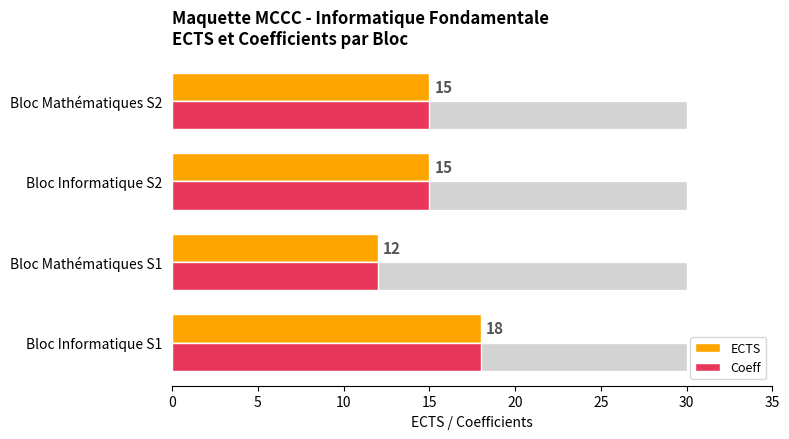

True or false: Coeff has a value of 4 at Bloc Mathématiques S2.

False